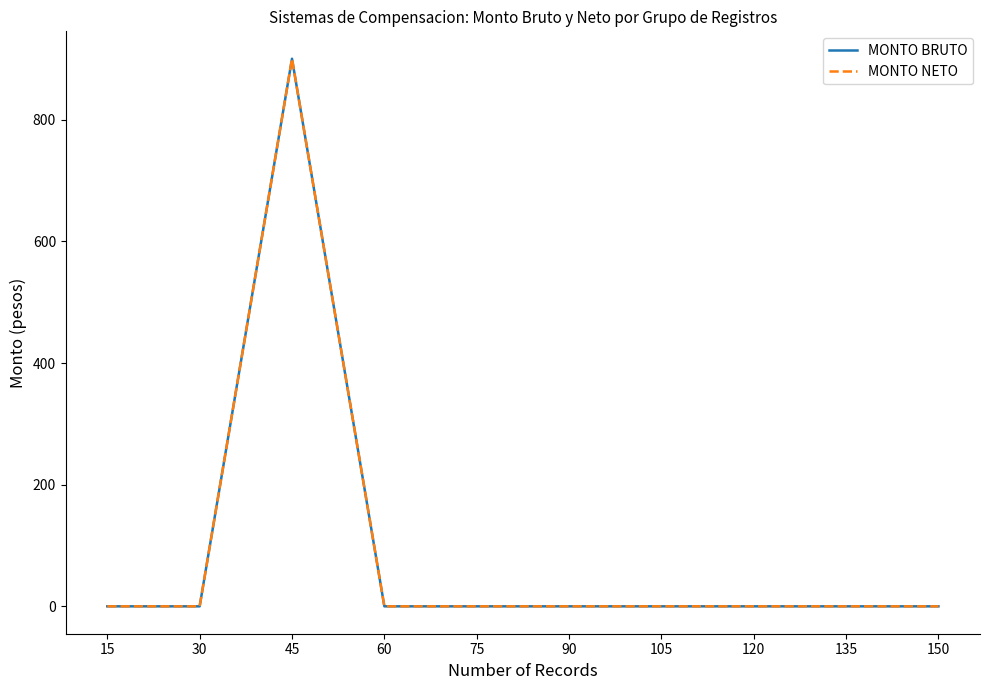

Reading right to left, what are all the values shown in this chart?

MONTO BRUTO: 0.1	0.1	0.1	0.1	0.1	0.1	0.1	900.1	0.1	0.1
MONTO NETO: 0.1	0.1	0.1	0.1	0.1	0.1	0.1	900.1	0.1	0.1